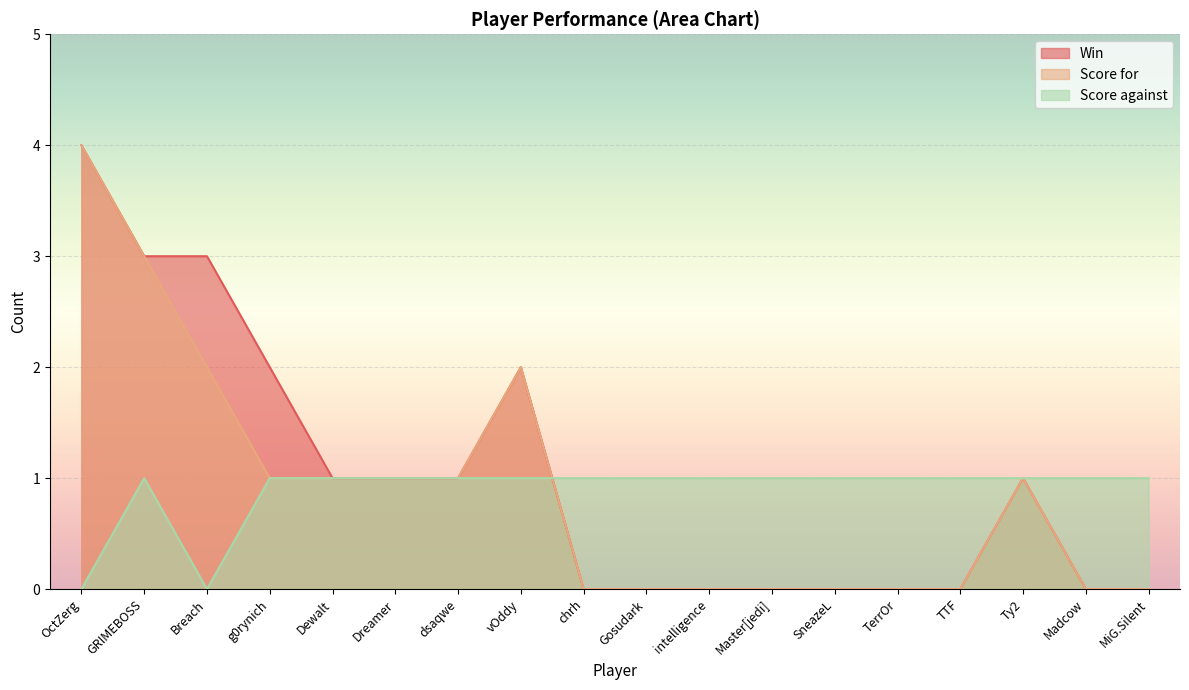

Where does the Win series first go above 1?

OctZerg